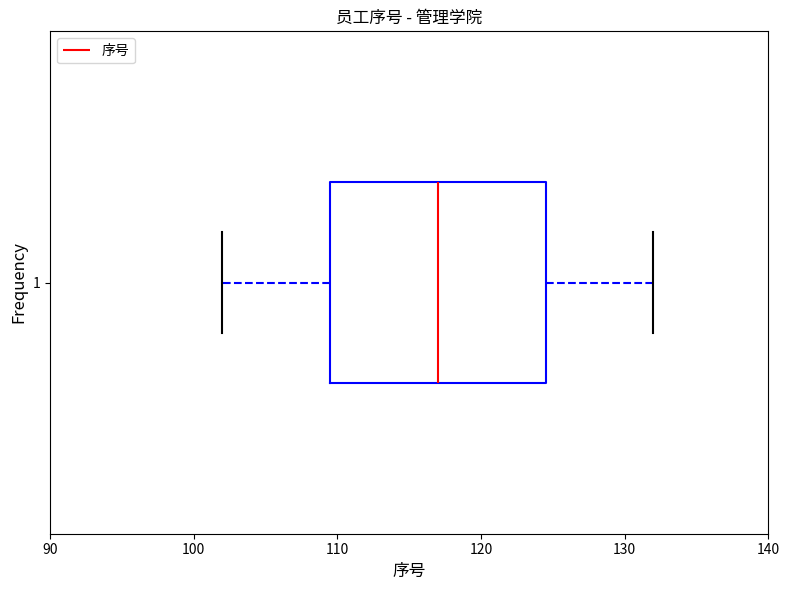

Read this box plot against the x-axis: the position of the median line, the range covered by the box, and the ends of both whiskers. The values are not printed on the chart, so give them approximately, as read against the axis.

median 117, box 110 to 125, whiskers 102 to 132